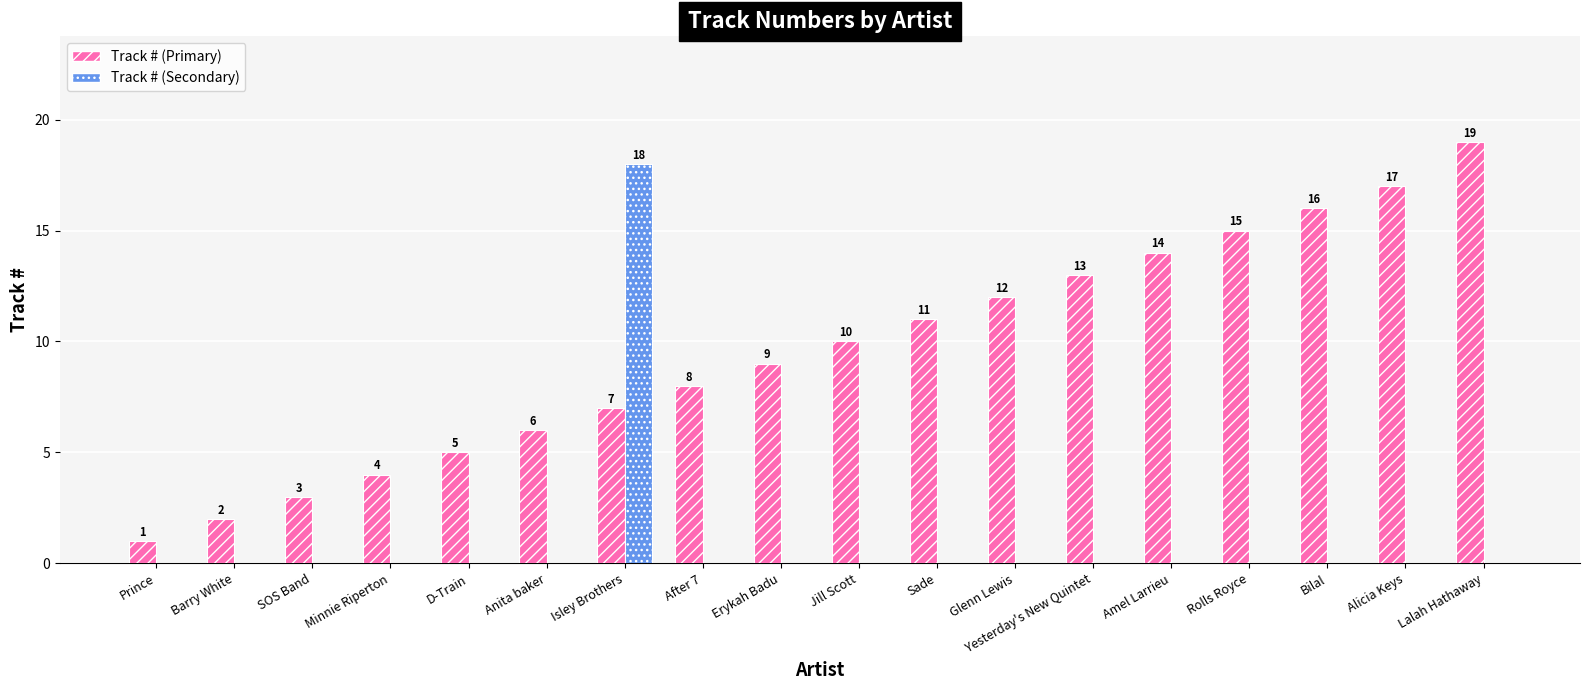

Which label corresponds to the largest value in the chart?

Lalah Hathaway